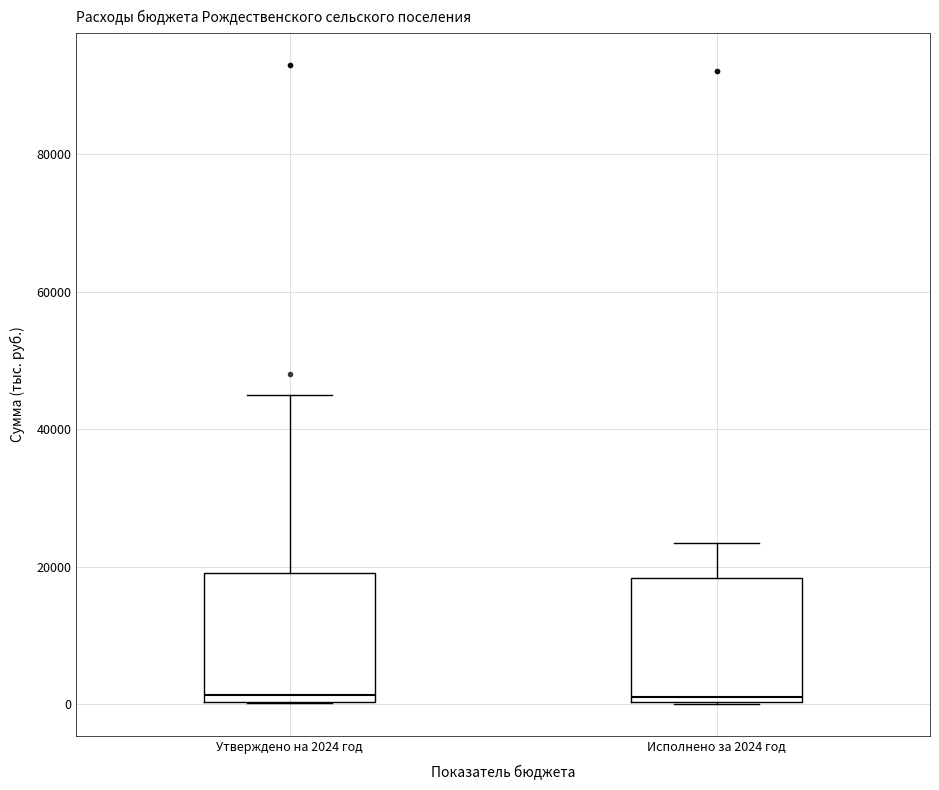

Where does the upper whisker of the box for Утверждено на 2024 год end on the y-axis? The values are not printed on the chart, so give them approximately, as read against the axis.

44000